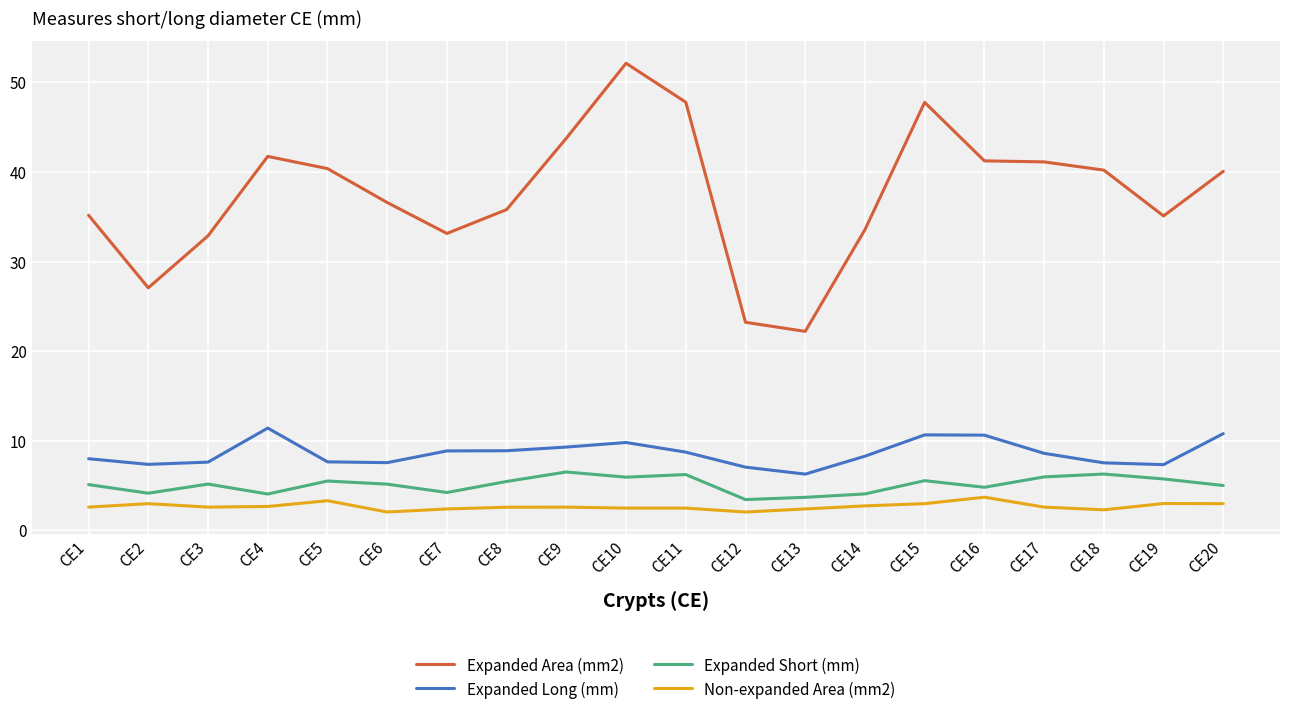

What is the sum of all Expanded Area (mm2) values?

751.1